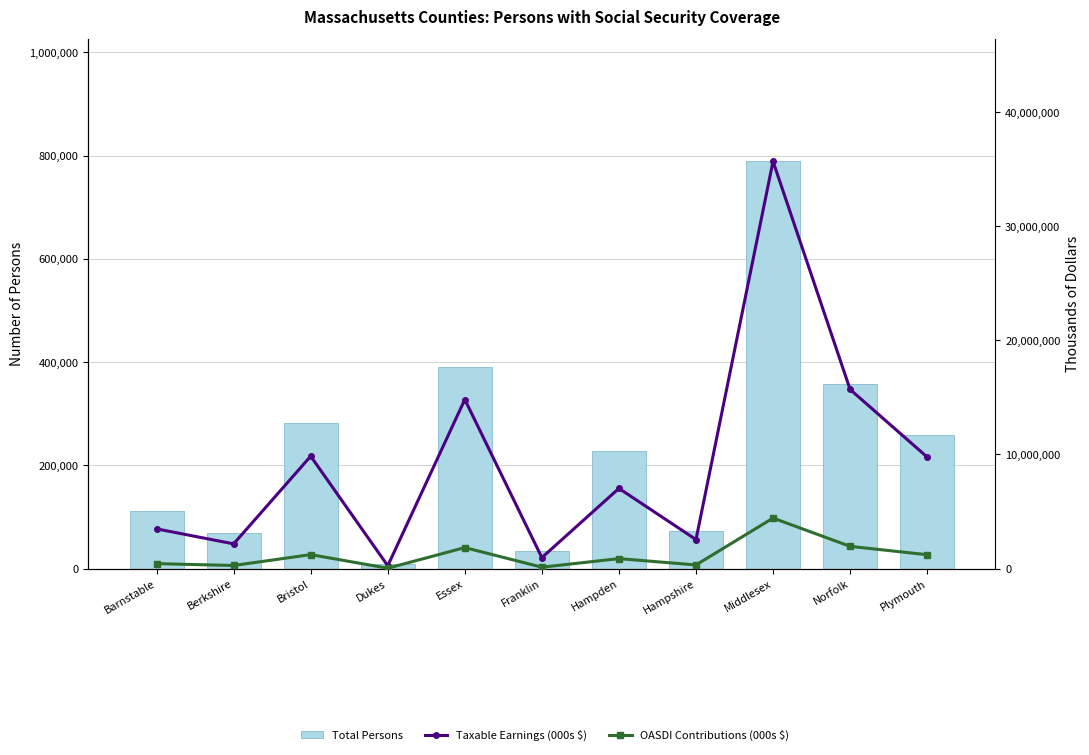

How many distinct data groups are displayed?

3